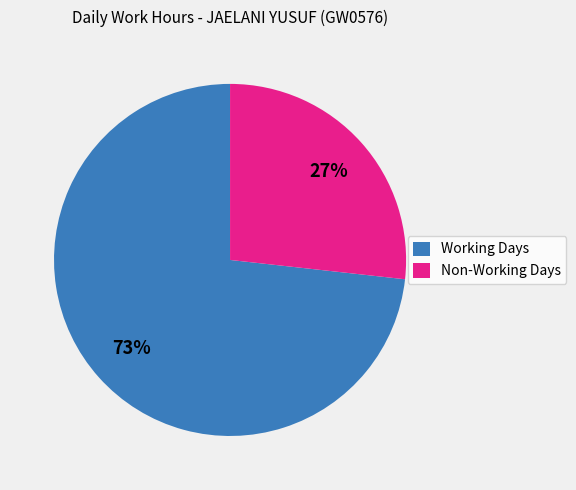

True or false: Working Days accounts for 73% of the total.

True